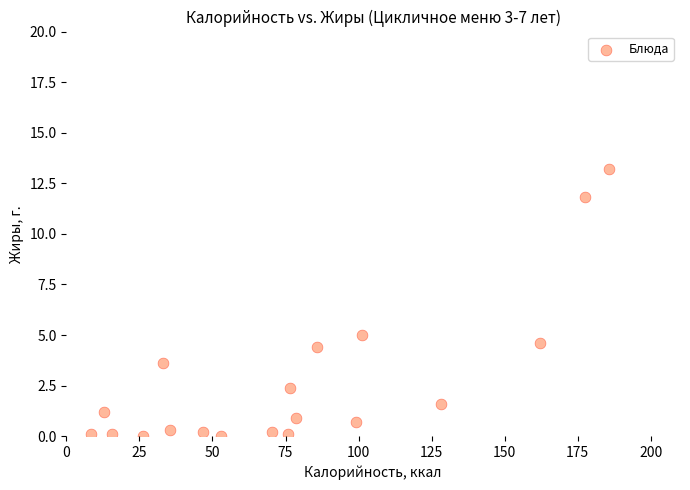

What Y value in the scatter plot is closest to 6?

5.0